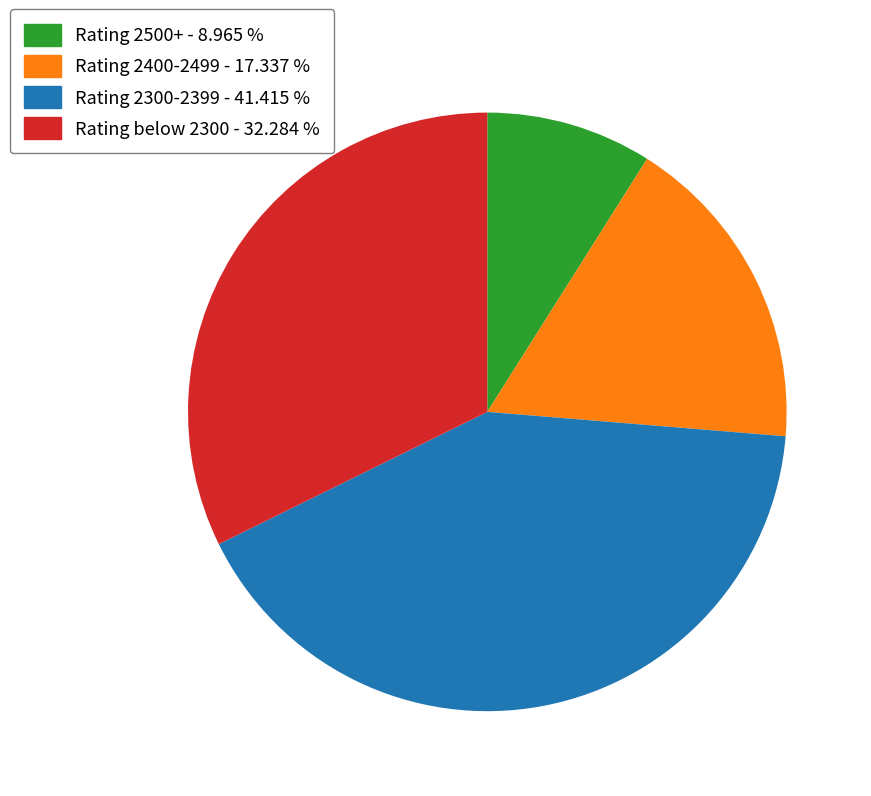

Does any single category account for the majority?

No